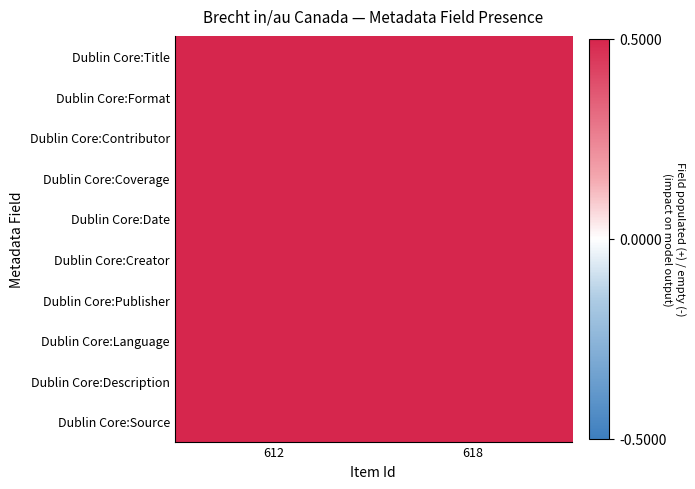

Which series has the largest total across all categories?

Dublin Core:Title